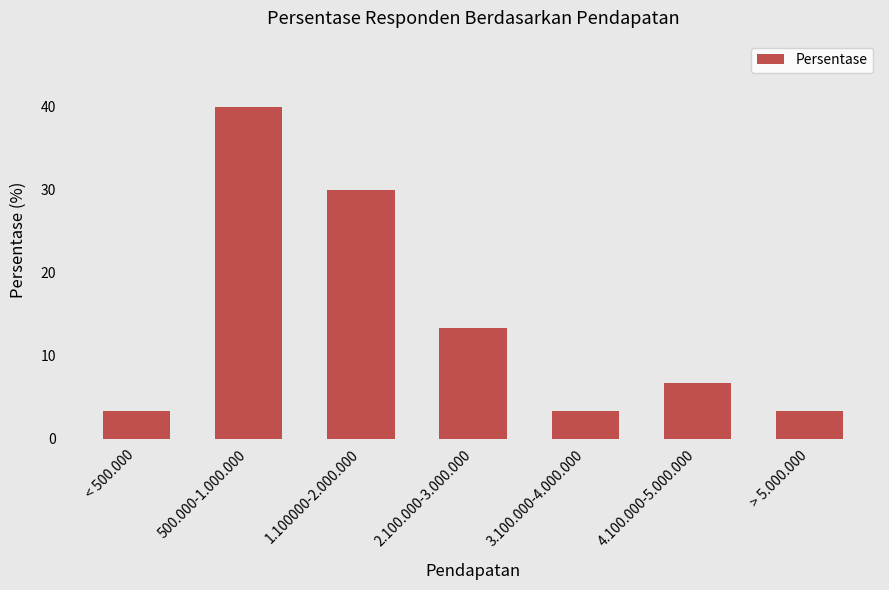

What is the change in value from 3.100.000-4.000.000 to 4.100.000-5.000.000?

+3.3